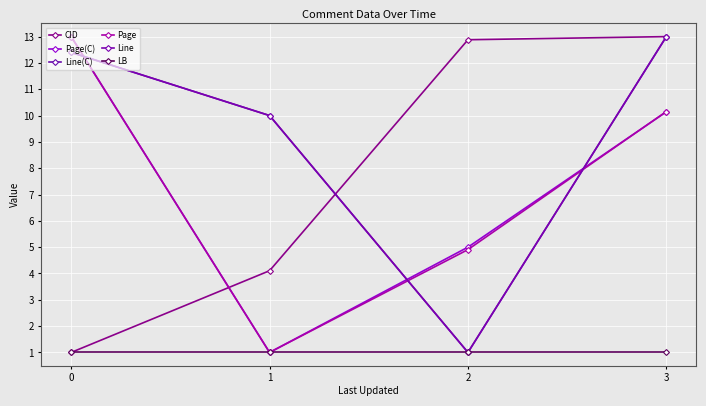

Between 3 and 0, which is larger?

3